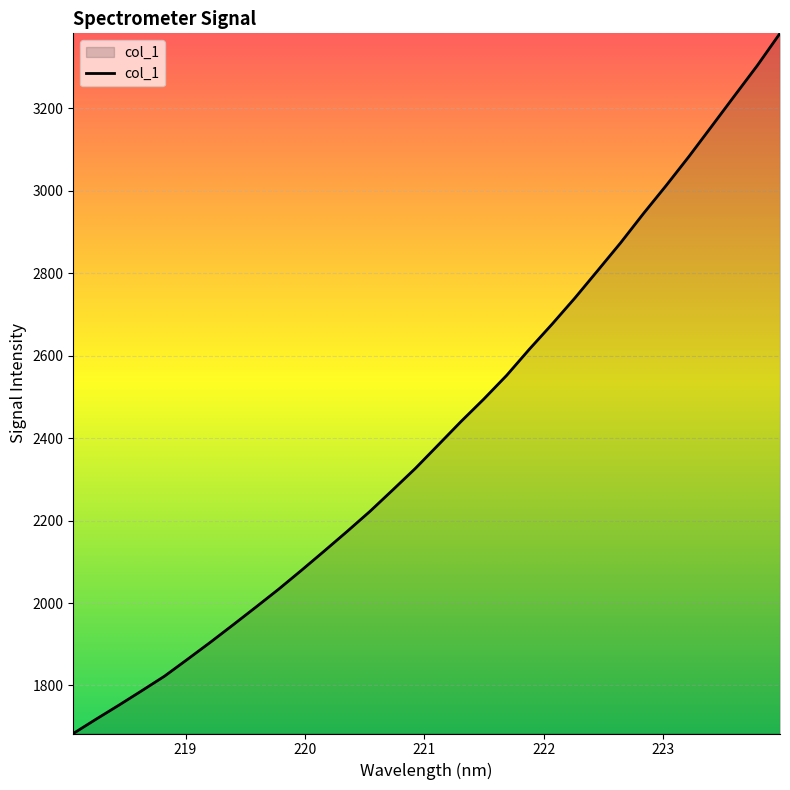

How many lines are shown in the chart?

1